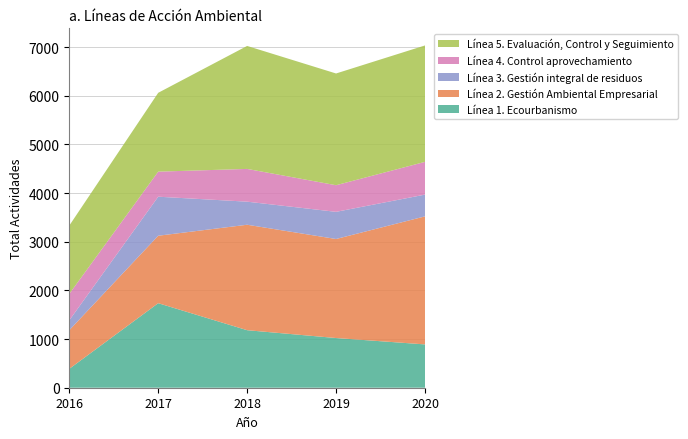

Reading left to right, extract all data points from this chart.

Línea 1. Ecourbanismo: 2016=388	2017=1737	2018=1182	2019=1021	2020=890
Línea 2. Gestión Ambiental Empresarial: 2016=794	2017=1386	2018=2167	2019=2035	2020=2631
Línea 3. Gestión integral de residuos: 2016=203	2017=802	2018=474	2019=558	2020=447
Línea 4. Control aprovechamiento: 2016=543	2017=515	2018=673	2019=547	2020=673
Línea 5. Evaluación, Control y Seguimiento: 2016=1403	2017=1620	2018=2527	2019=2296	2020=2392